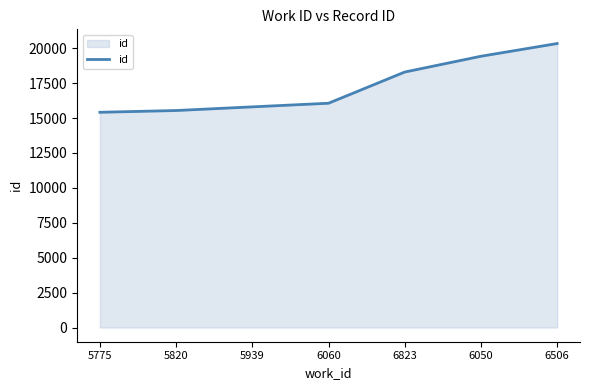

True or false: the data has more than 1 interior local peaks.

False